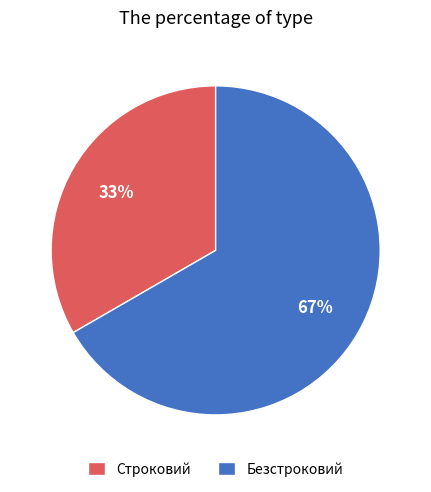

To the nearest percent, what percentage of the pie is Строковий?

33%